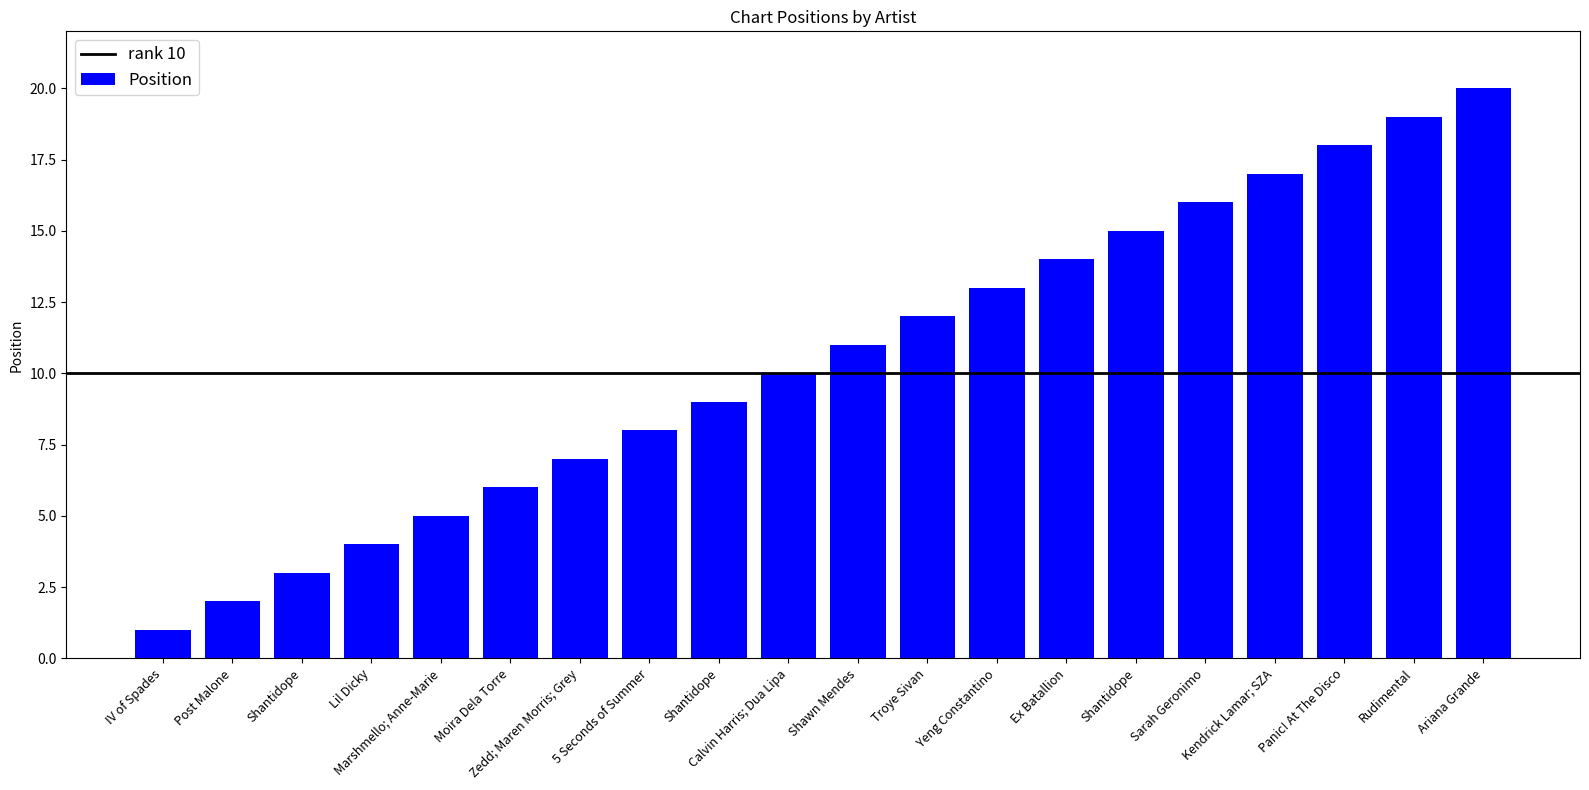

List the labels in order of value, largest first.

Ariana Grande, Rudimental, Panic! At The Disco, Kendrick Lamar; SZA, Sarah Geronimo, Shantidope, Ex Batallion, Yeng Constantino, Troye Sivan, Shawn Mendes, Calvin Harris; Dua Lipa, Shantidope, 5 Seconds of Summer, Zedd; Maren Morris; Grey, Moira Dela Torre, Marshmello; Anne-Marie, Lil Dicky, Shantidope, Post Malone, IV of Spades